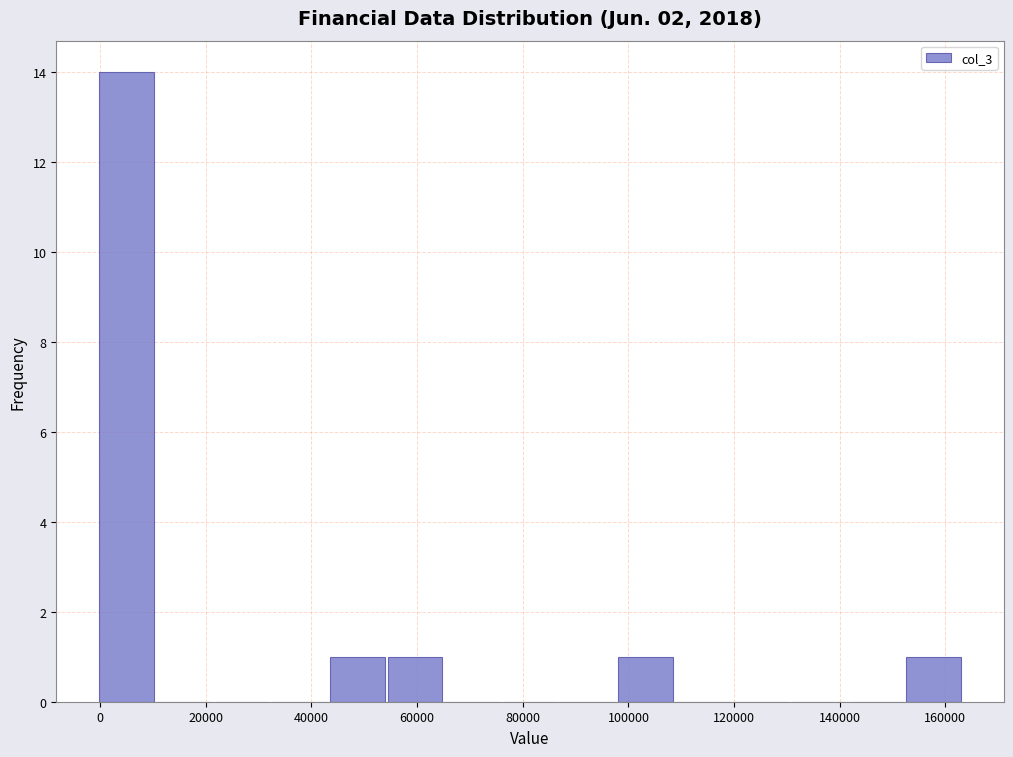

What is the height of the bar covering 98000 to 108000 on the x-axis? Neither the bar edges nor the heights are printed on the chart, so give them approximately, as read against the axes.

1